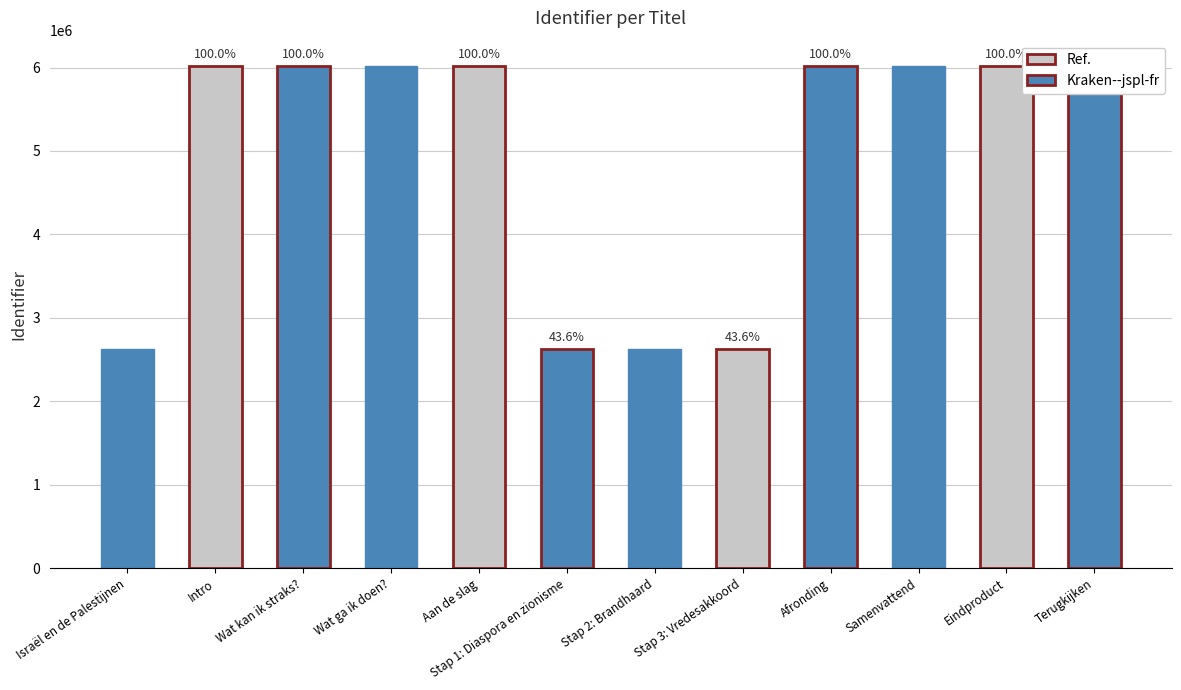

Reading left to right, transcribe all the data shown in this chart.

Israël en de Palestijnen=2622654	Intro=6020956	Wat kan ik straks?=6020957	Wat ga ik doen?=6020958	Aan de slag=6020960	Stap 1: Diaspora en zionisme=2622662	Stap 2: Brandhaard=2622666	Stap 3: Vredesakkoord=2622672	Afronding=6020964	Samenvattend=6020965	Eindproduct=6020967	Terugkijken=6020969